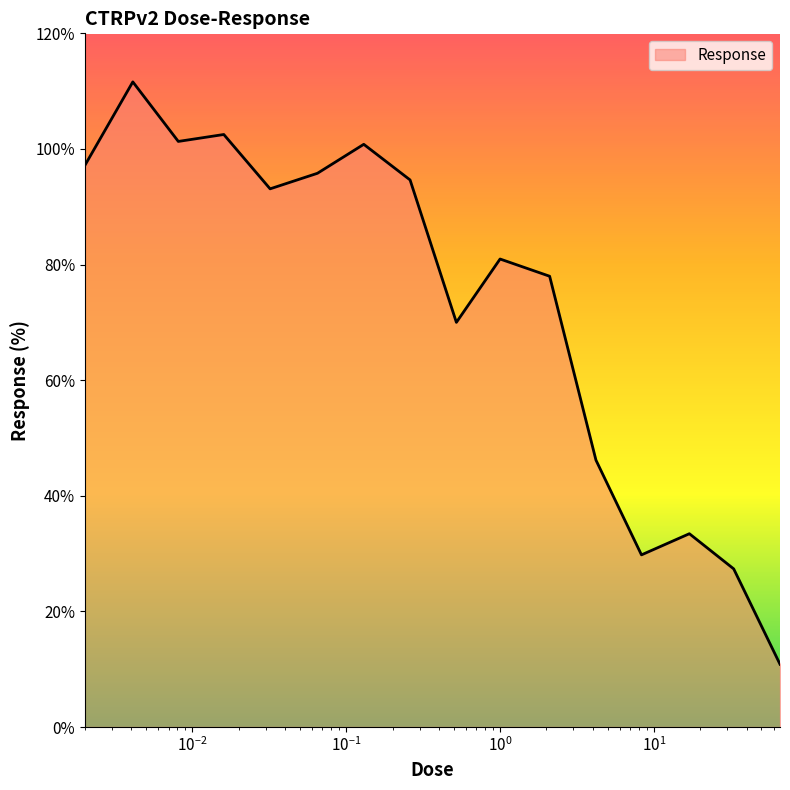

What is the smallest value displayed?

10.9